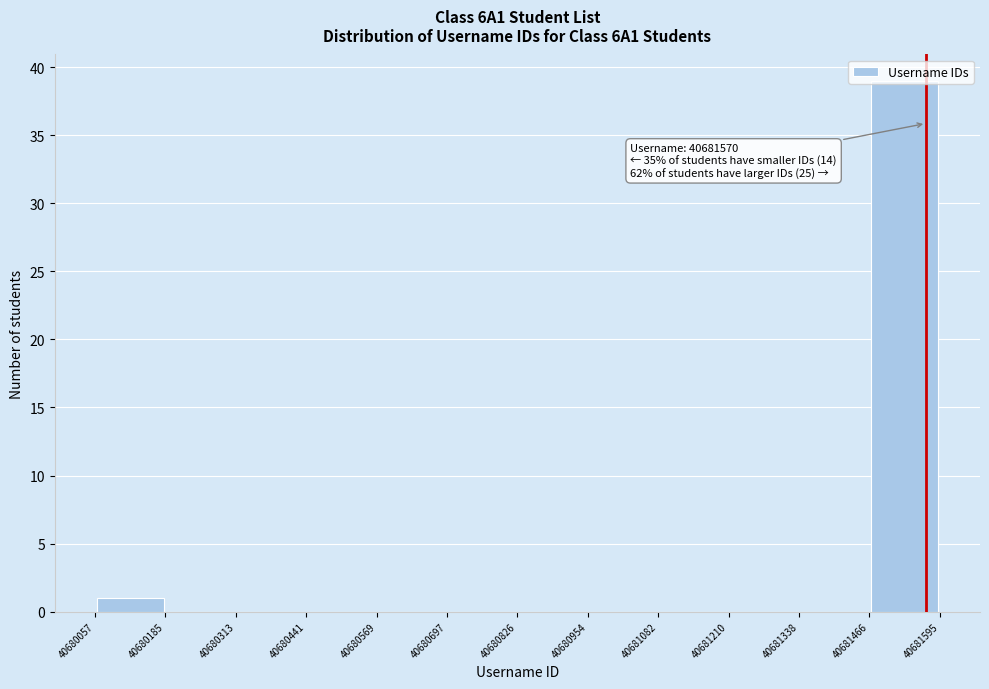

Which range on the x-axis has the tallest bar?

40681466 to 40681595